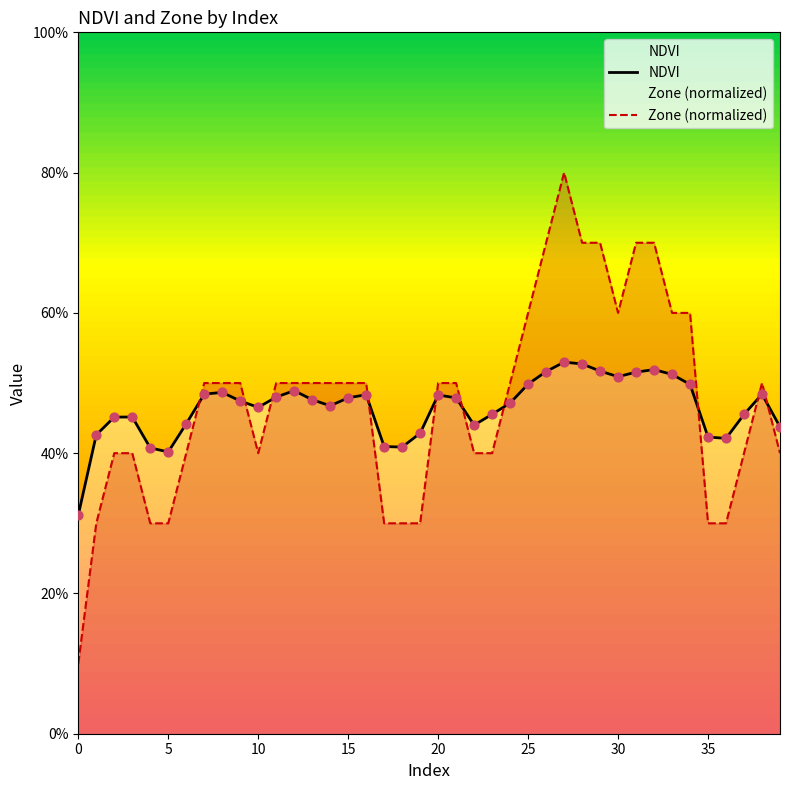

At how many categories does at least one series exceed 0?

40